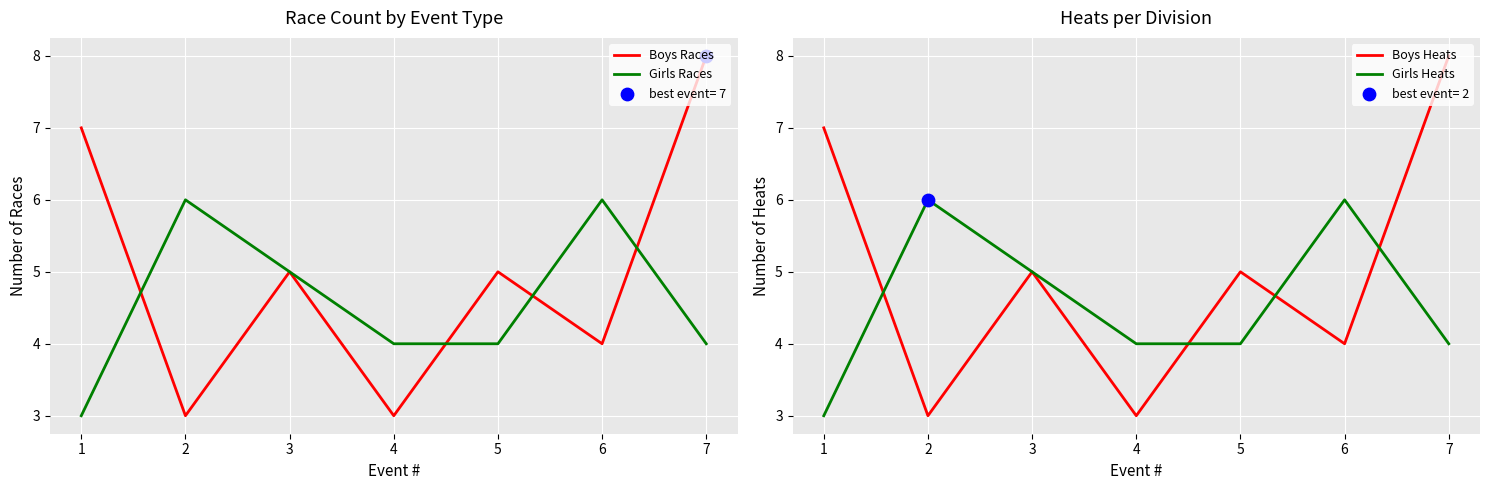

What are all the series names shown in the legend?

Boys Races, Girls Races, Boys Heats, Girls Heats